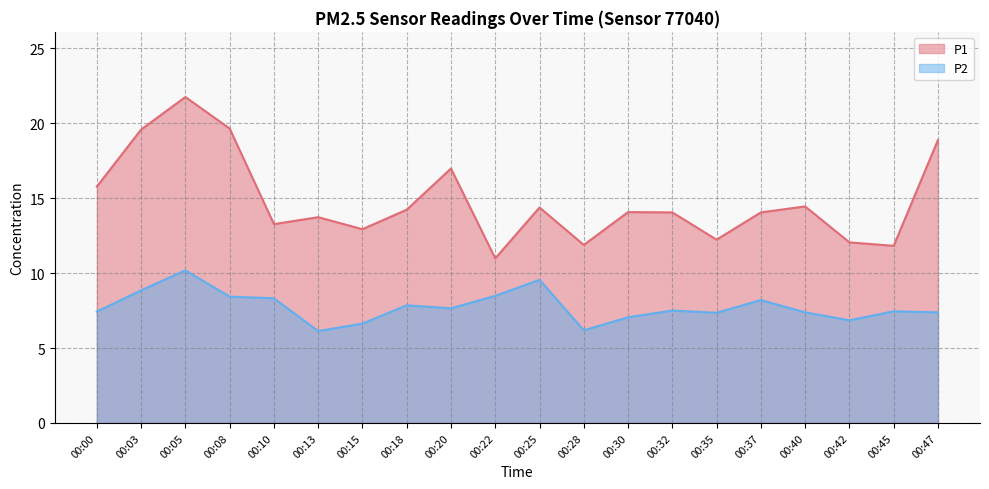

List the labels in order of P1 value, smallest first.

00:22, 00:45, 00:28, 00:42, 00:35, 00:15, 00:10, 00:13, 00:32, 00:37, 00:30, 00:18, 00:25, 00:40, 00:00, 00:20, 00:47, 00:03, 00:08, 00:05